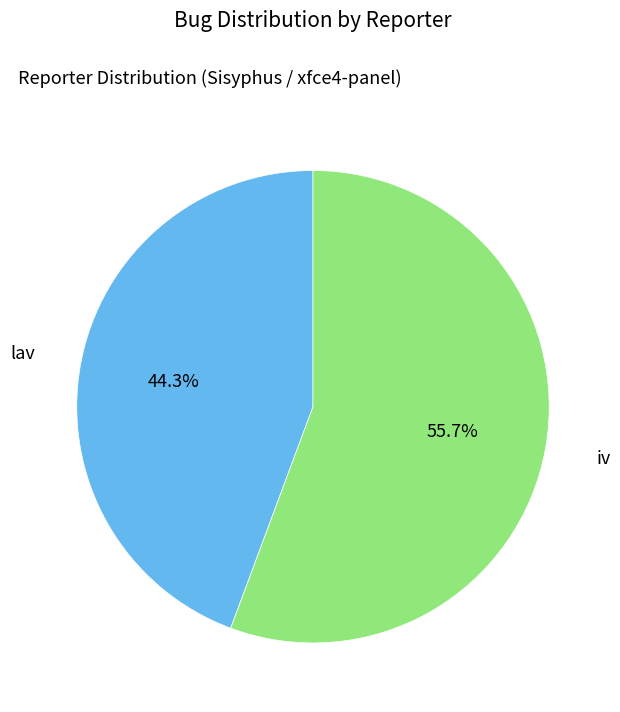

Is there a majority slice in this chart?

Yes